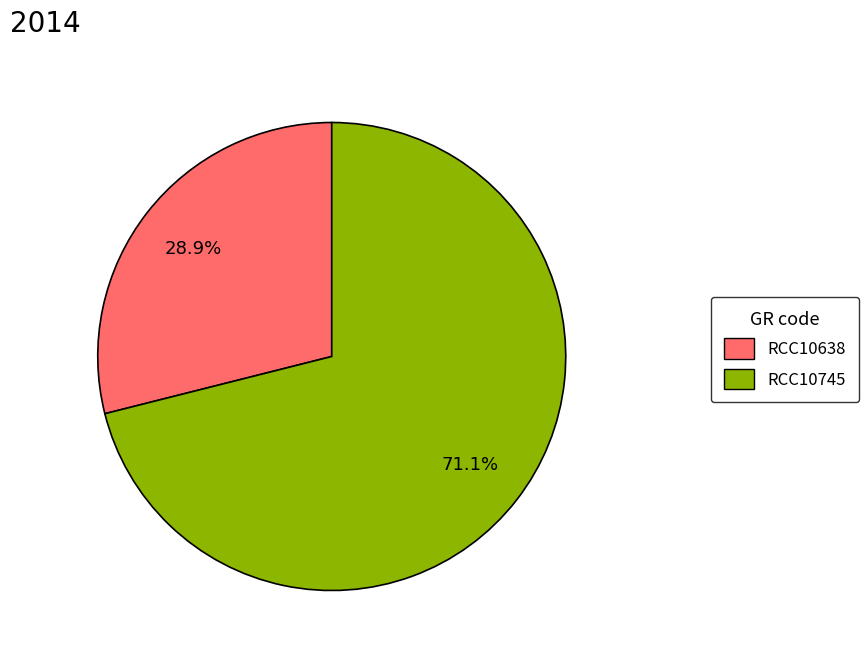

To the nearest percent, what is the difference between the largest and smallest slice percentages?

42%